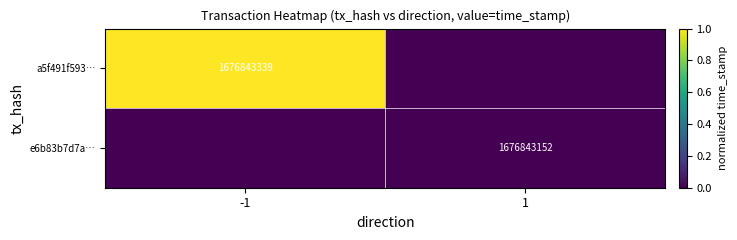

Is it true that a5f491f593… equals 415091358 at -1?

False